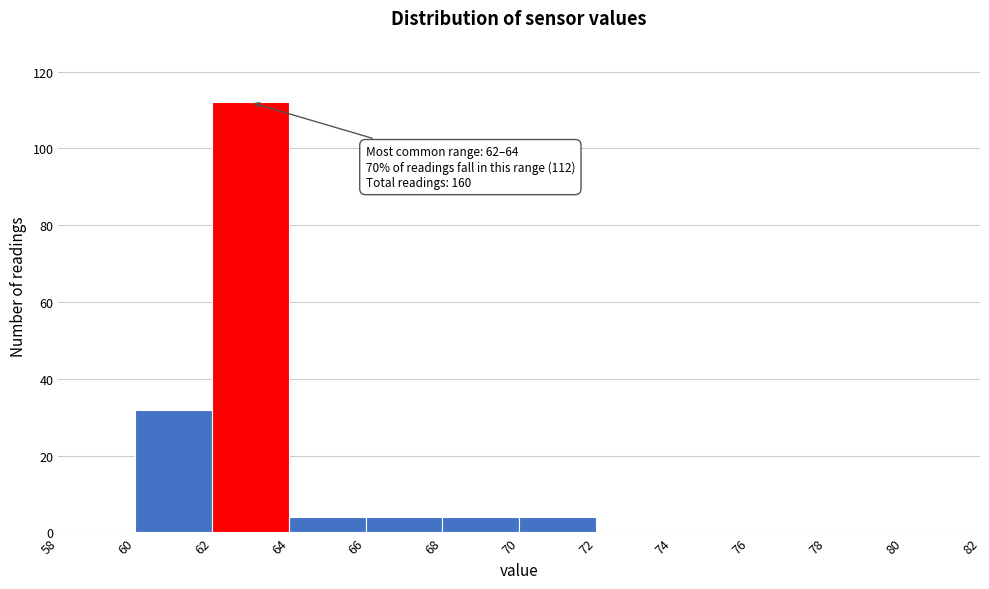

Which range on the x-axis has the tallest bar?

62 to 64